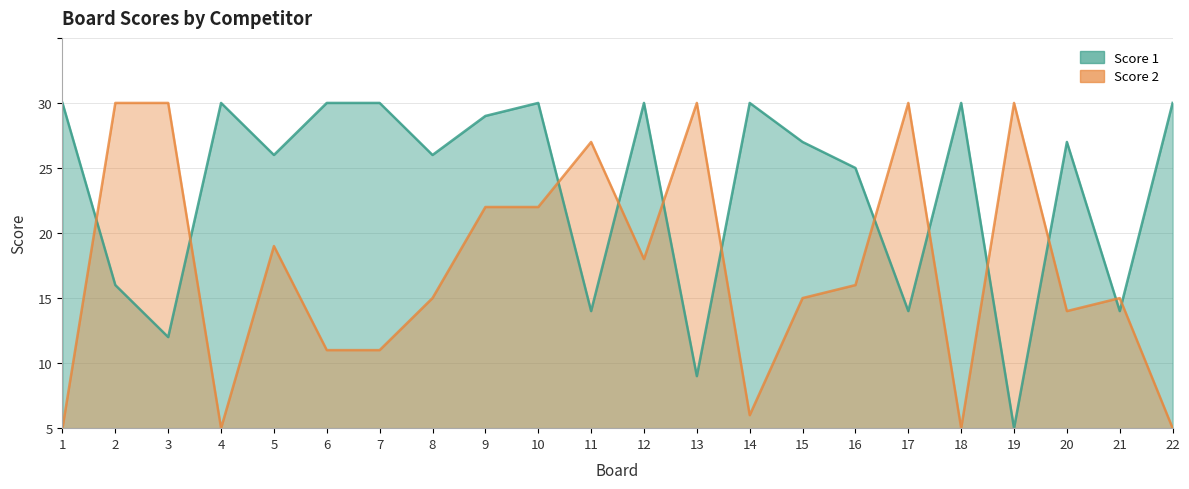

How many lines are shown in the chart?

2